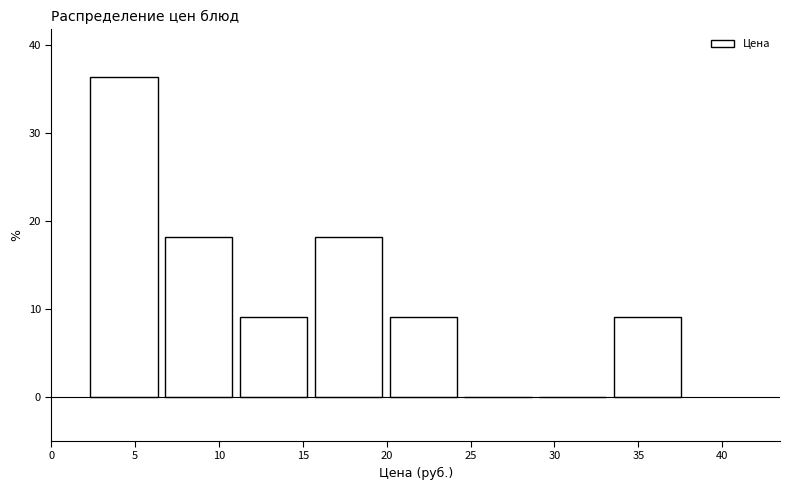

How tall is the bar that spans 6.5 to 11.0 on the x-axis? Neither the bar edges nor the heights are printed on the chart, so give them approximately, as read against the axes.

18